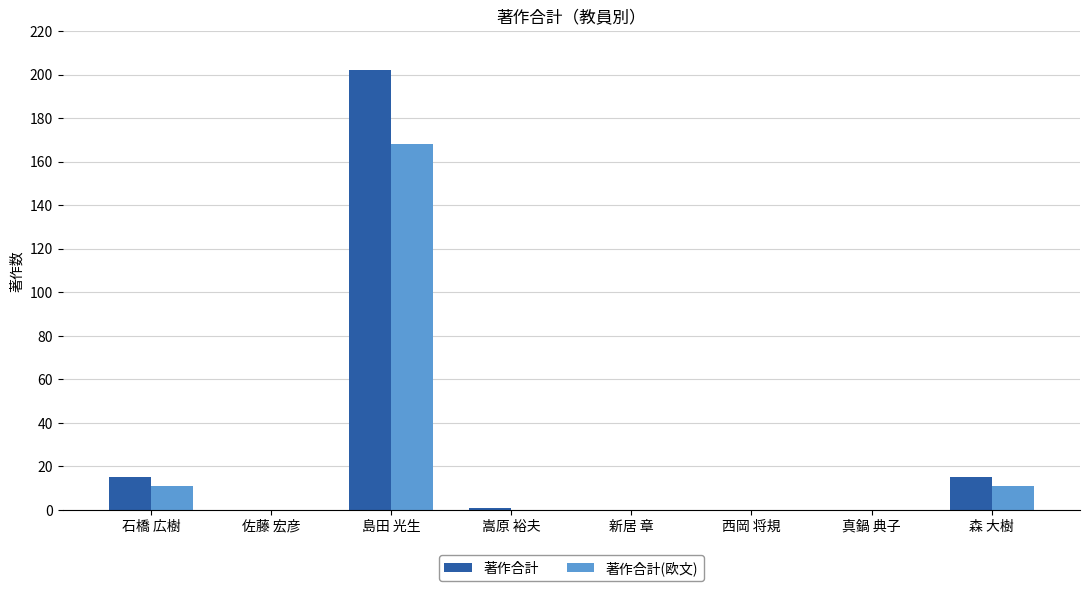

How many distinct data groups are displayed?

2